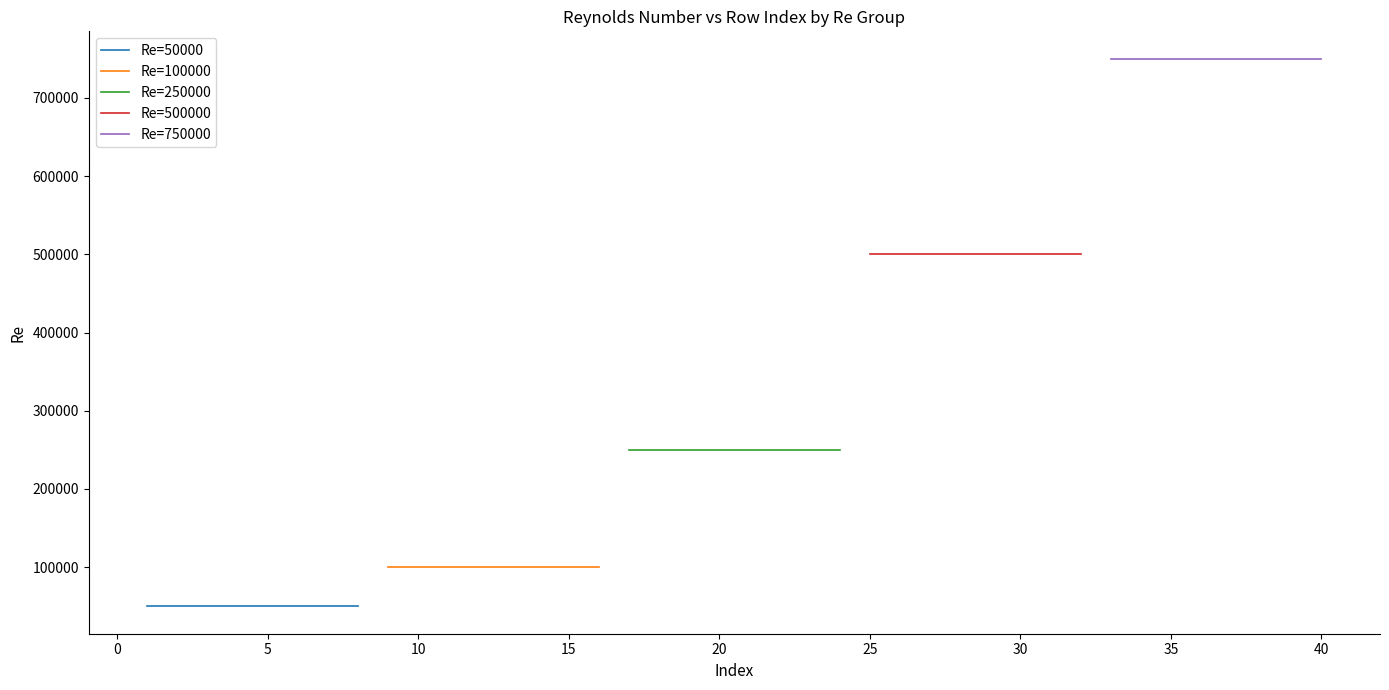

True or false: Re=750000 and Re=500000 cross at least once.

False